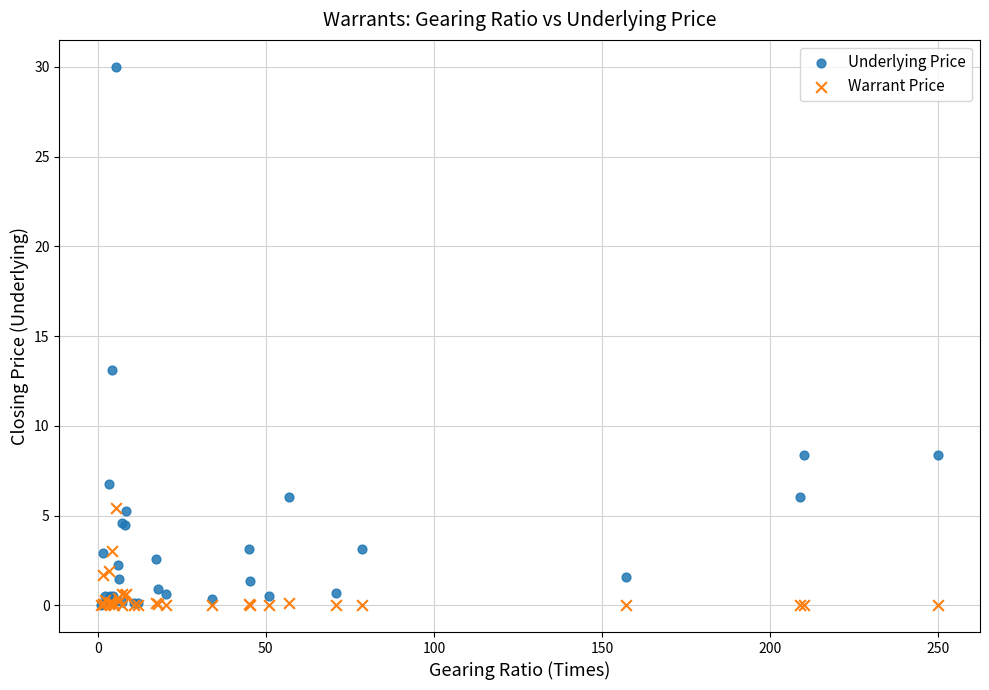

In the Underlying Price series, what Y value is closest to 15?

13.1